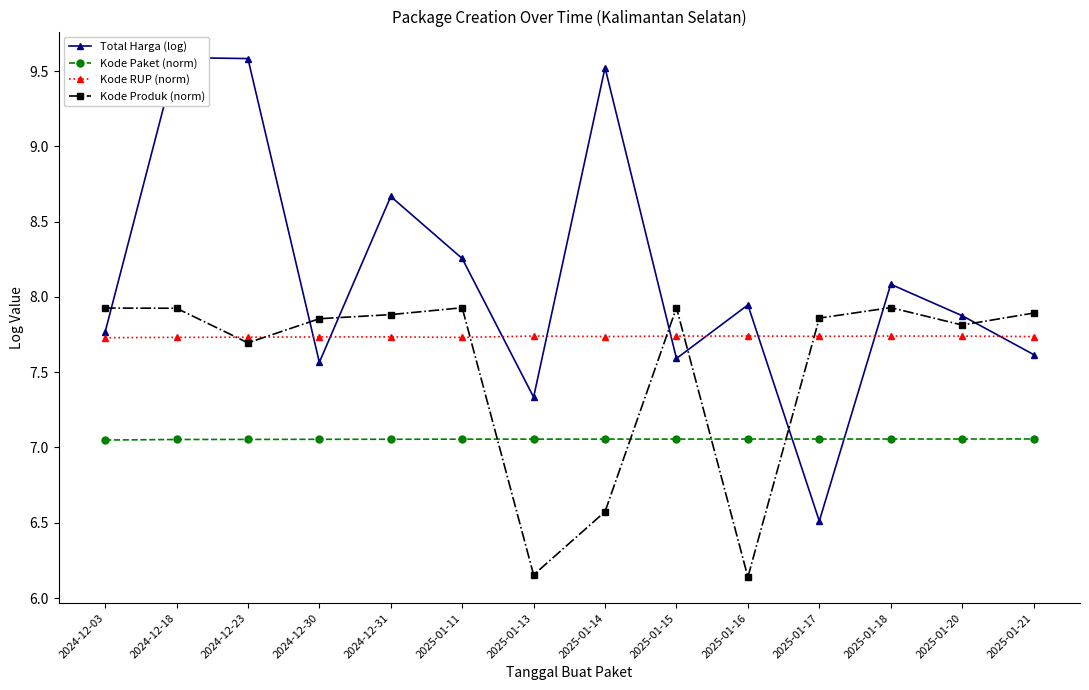

Reading left to right, what are all the values shown in this chart?

Total Harga (log): 2024-12-03=7.8	2024-12-18=9.6	2024-12-23=9.6	2024-12-30=7.6	2024-12-31=8.7	2025-01-11=8.3	2025-01-13=7.3	2025-01-14=9.5	2025-01-15=7.6	2025-01-16=7.9	2025-01-17=6.5	2025-01-18=8.1	2025-01-20=7.9	2025-01-21=7.6
Kode Paket (norm): 2024-12-03=7.0	2024-12-18=7.1	2024-12-23=7.1	2024-12-30=7.1	2024-12-31=7.1	2025-01-11=7.1	2025-01-13=7.1	2025-01-14=7.1	2025-01-15=7.1	2025-01-16=7.1	2025-01-17=7.1	2025-01-18=7.1	2025-01-20=7.1	2025-01-21=7.1
Kode RUP (norm): 2024-12-03=7.7	2024-12-18=7.7	2024-12-23=7.7	2024-12-30=7.7	2024-12-31=7.7	2025-01-11=7.7	2025-01-13=7.7	2025-01-14=7.7	2025-01-15=7.7	2025-01-16=7.7	2025-01-17=7.7	2025-01-18=7.7	2025-01-20=7.7	2025-01-21=7.7
Kode Produk (norm): 2024-12-03=7.9	2024-12-18=7.9	2024-12-23=7.7	2024-12-30=7.9	2024-12-31=7.9	2025-01-11=7.9	2025-01-13=6.2	2025-01-14=6.6	2025-01-15=7.9	2025-01-16=6.1	2025-01-17=7.9	2025-01-18=7.9	2025-01-20=7.8	2025-01-21=7.9